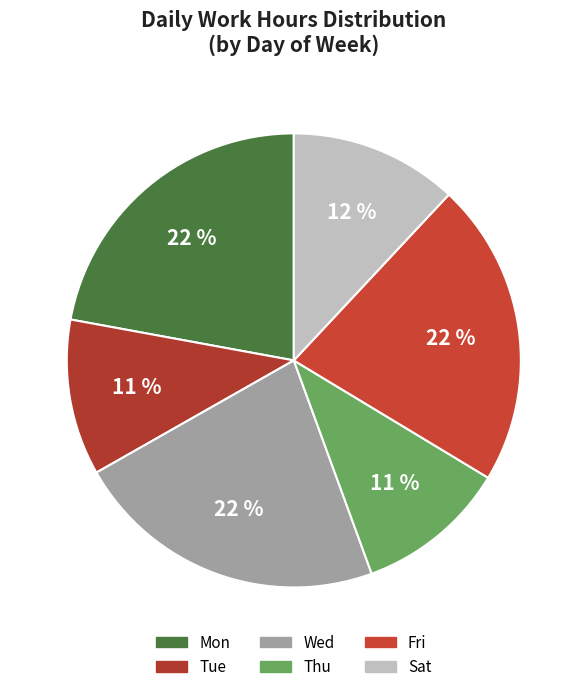

Which has a higher value, Mon or Tue?

Mon